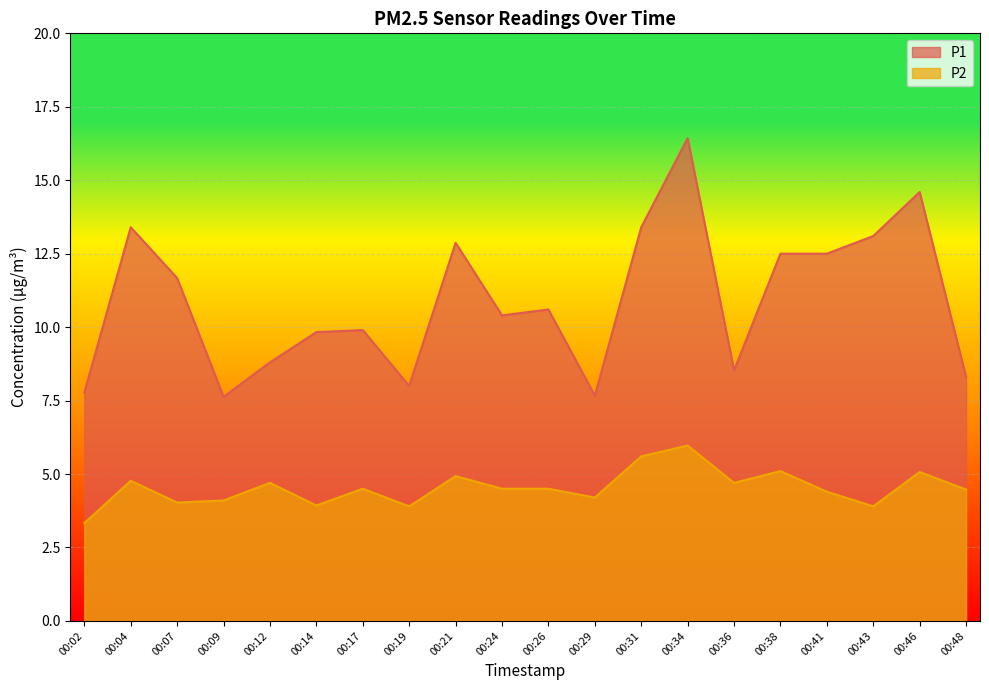

What is the value of the P1 point at the 16th from the left?

12.5